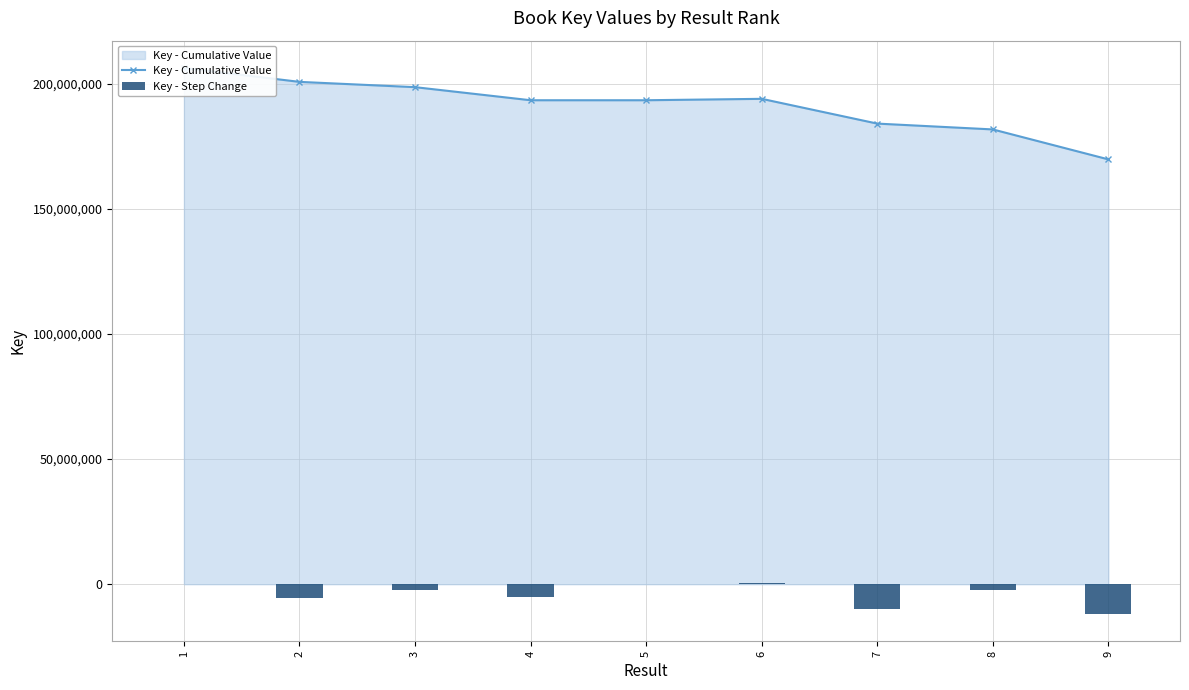

Is the value of Key - Step Change at 9 greater than the value of Key - Cumulative Value at 6?

No